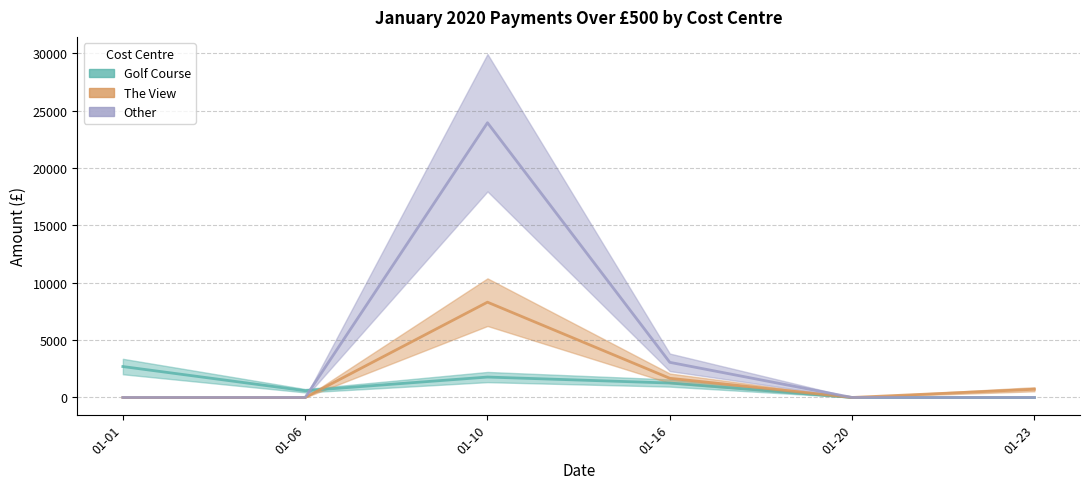

The value of The View at 01-20 is 0.0. True or false?

True